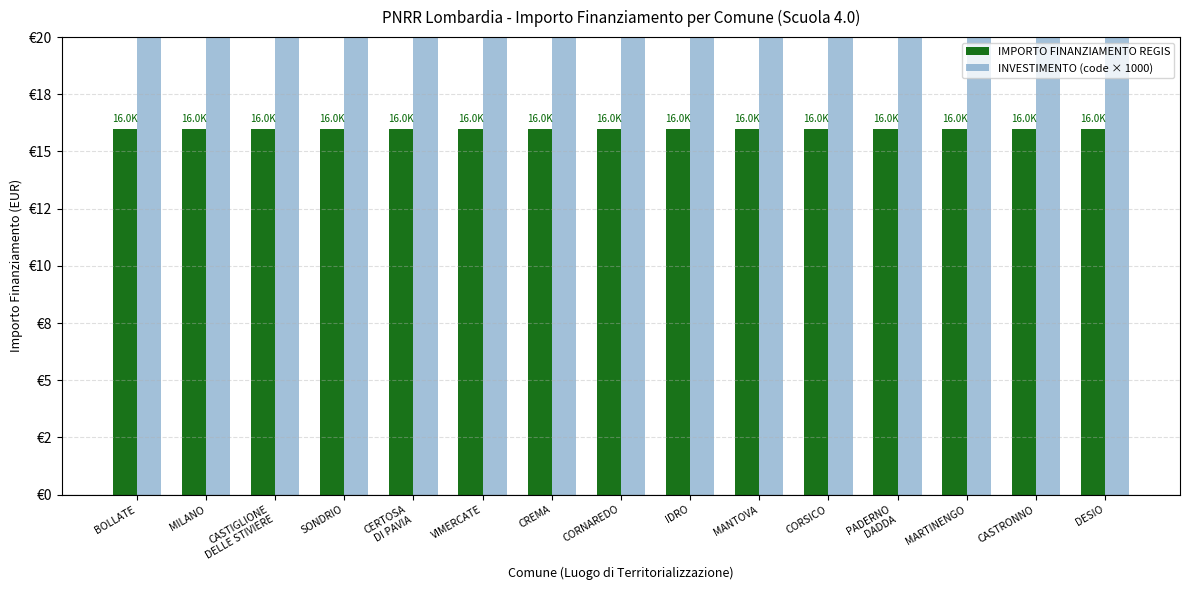

The value of INVESTIMENTO (code × 1000) at BOLLATE is 3200. True or false?

True